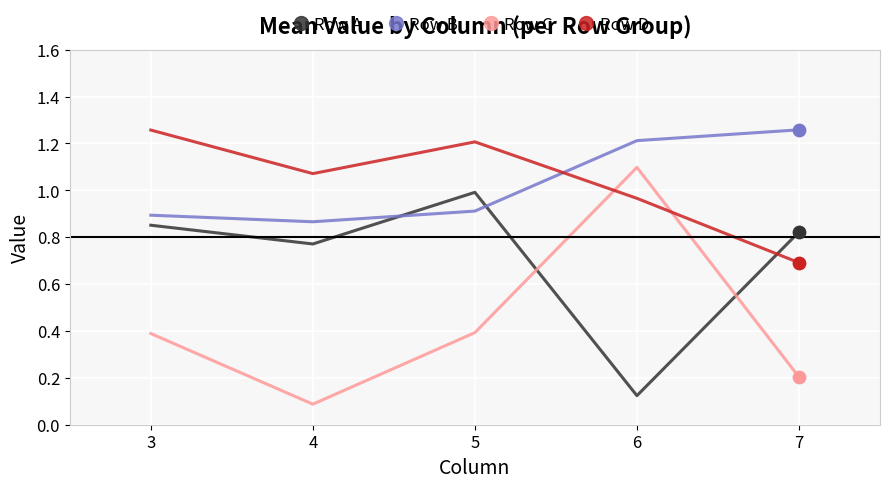

Which series changed the most between 3 and 7?

Row D